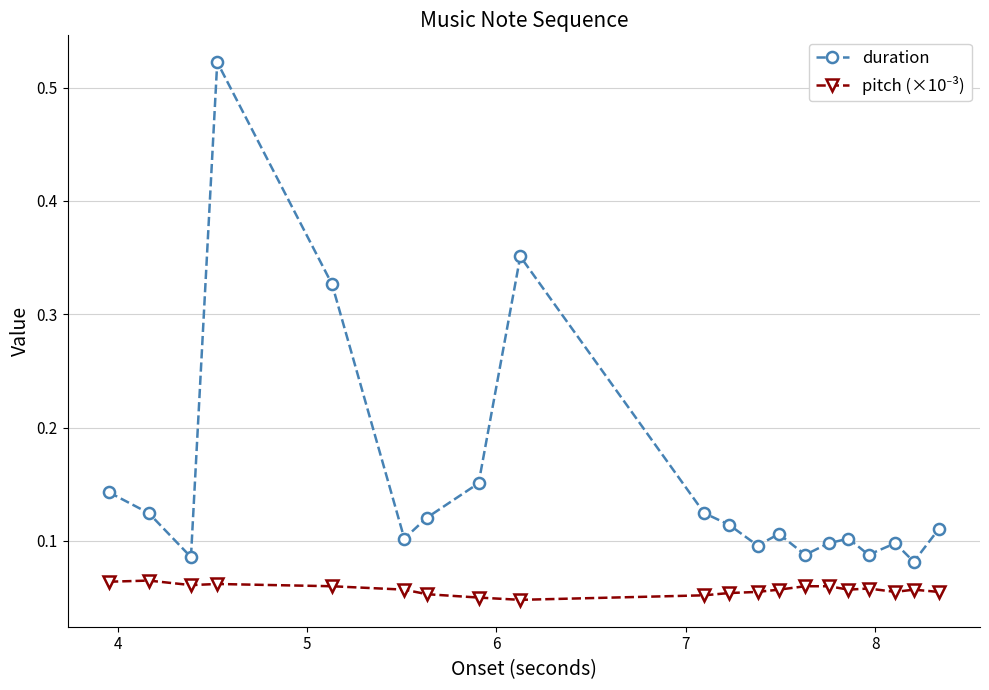

How many lines are shown in the chart?

2